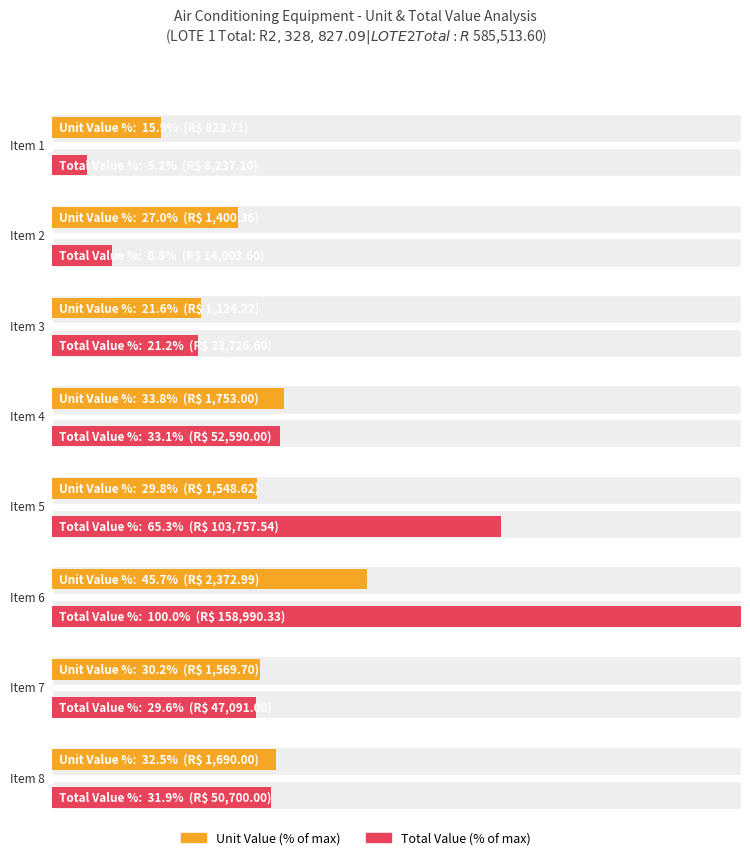

What is the value of the Quantity bar at the 8th from the left?

30.0